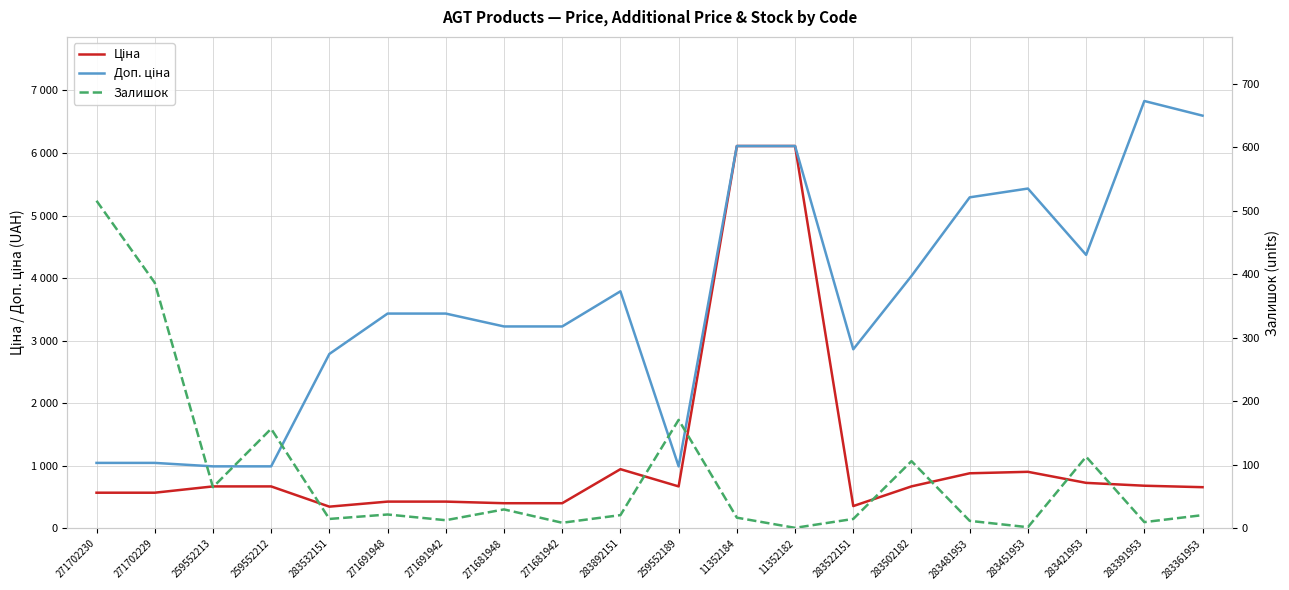

How many data points in Залишок are above 21?

9